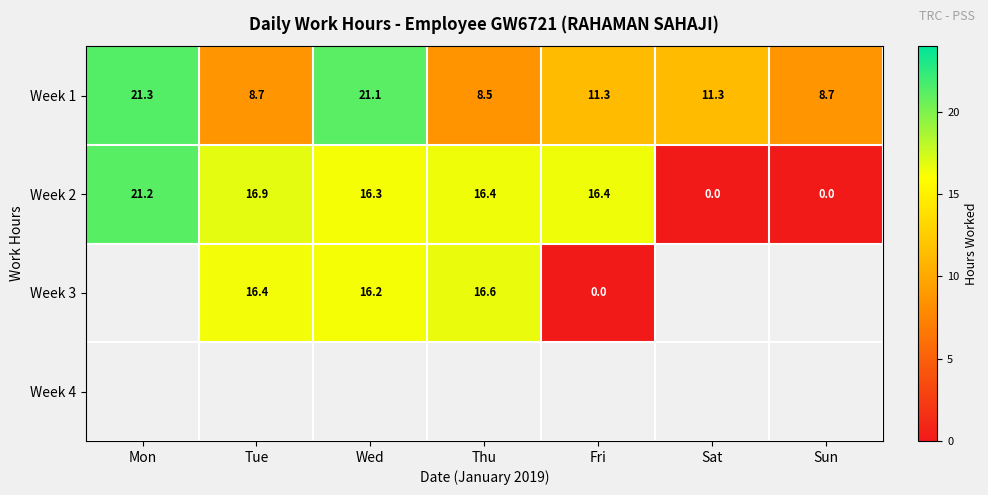

Is the value of Week 1 at Thu greater than the value of Week 2 at Sat?

Yes